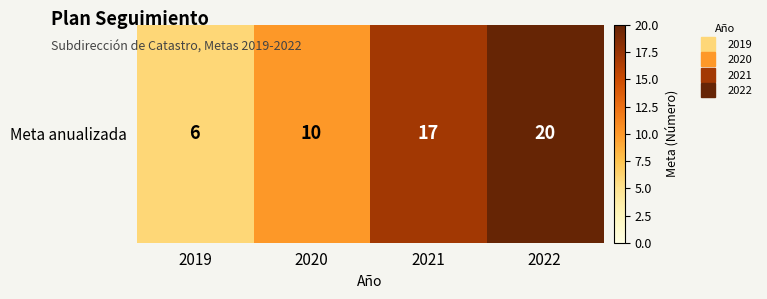

What is the average value?

13